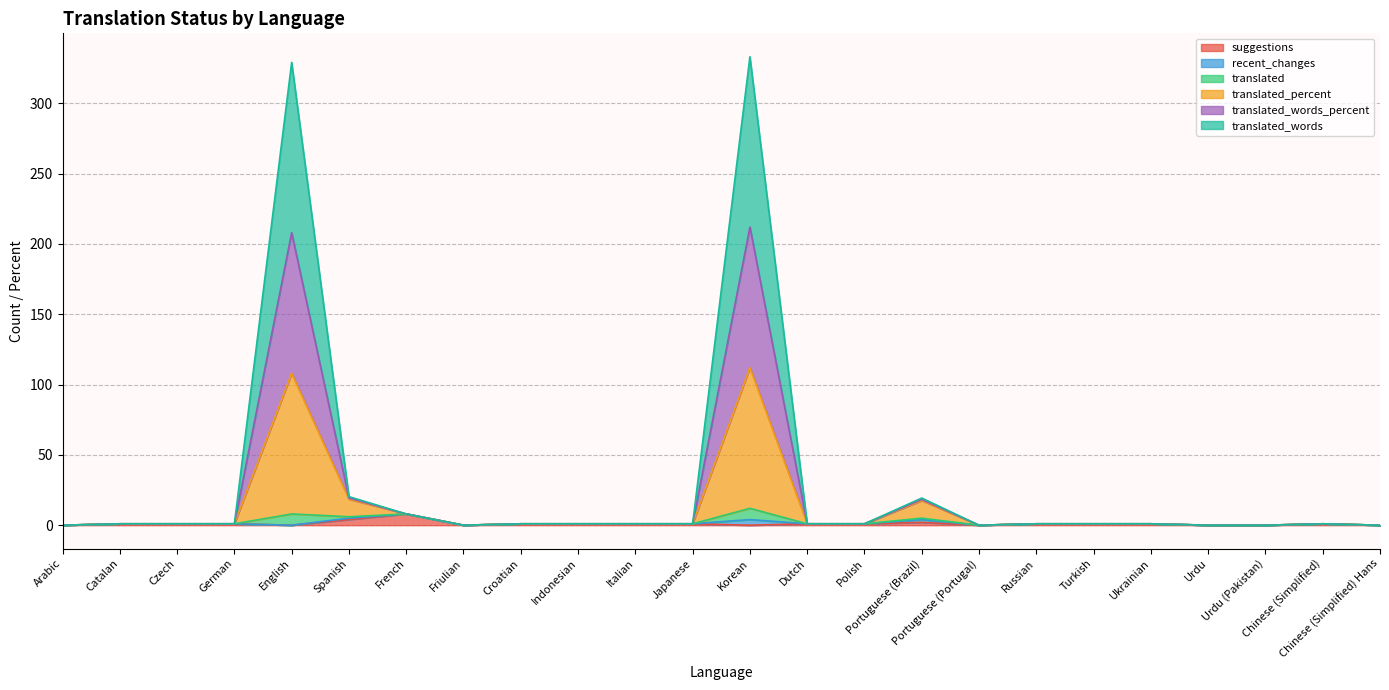

How many values in the translated_percent series exceed 1?

5